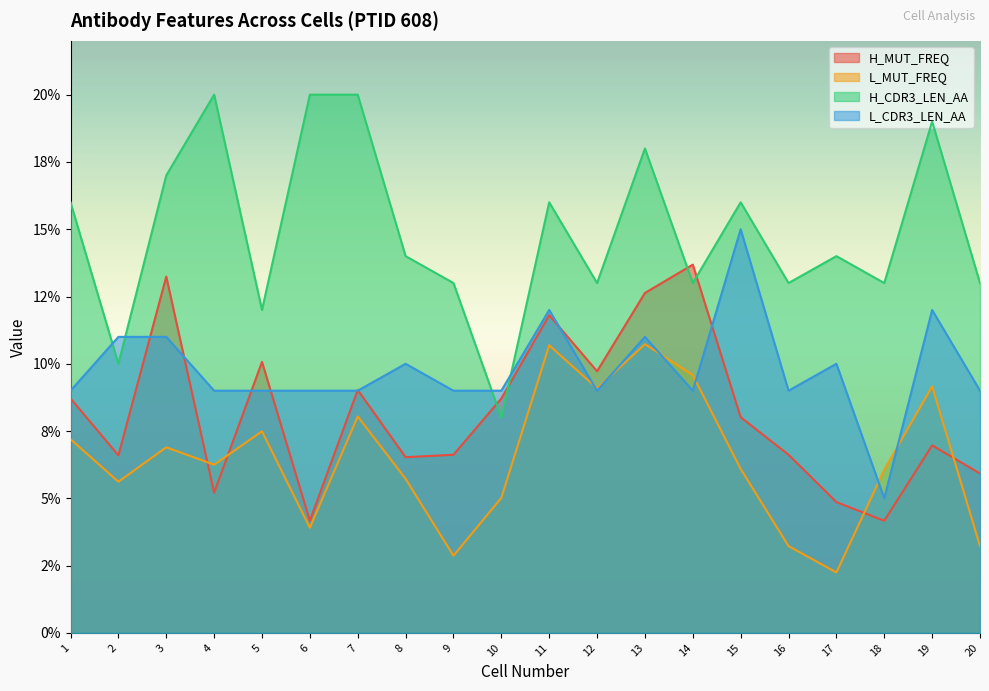

Reading right to left, transcribe all the data shown in this chart.

H_MUT_FREQ: 20=0.1	19=0.1	18=0.0	17=0.0	16=0.1	15=0.1	14=0.1	13=0.1	12=0.1	11=0.1	10=0.1	9=0.1	8=0.1	7=0.1	6=0.0	5=0.1	4=0.1	3=0.1	2=0.1	1=0.1
L_MUT_FREQ: 20=0.0	19=0.1	18=0.1	17=0.0	16=0.0	15=0.1	14=0.1	13=0.1	12=0.1	11=0.1	10=0.1	9=0.0	8=0.1	7=0.1	6=0.0	5=0.1	4=0.1	3=0.1	2=0.1	1=0.1
H_CDR3_LEN_AA: 20=0.1	19=0.2	18=0.1	17=0.1	16=0.1	15=0.2	14=0.1	13=0.2	12=0.1	11=0.2	10=0.1	9=0.1	8=0.1	7=0.2	6=0.2	5=0.1	4=0.2	3=0.2	2=0.1	1=0.2
L_CDR3_LEN_AA: 20=0.1	19=0.1	18=0.1	17=0.1	16=0.1	15=0.1	14=0.1	13=0.1	12=0.1	11=0.1	10=0.1	9=0.1	8=0.1	7=0.1	6=0.1	5=0.1	4=0.1	3=0.1	2=0.1	1=0.1